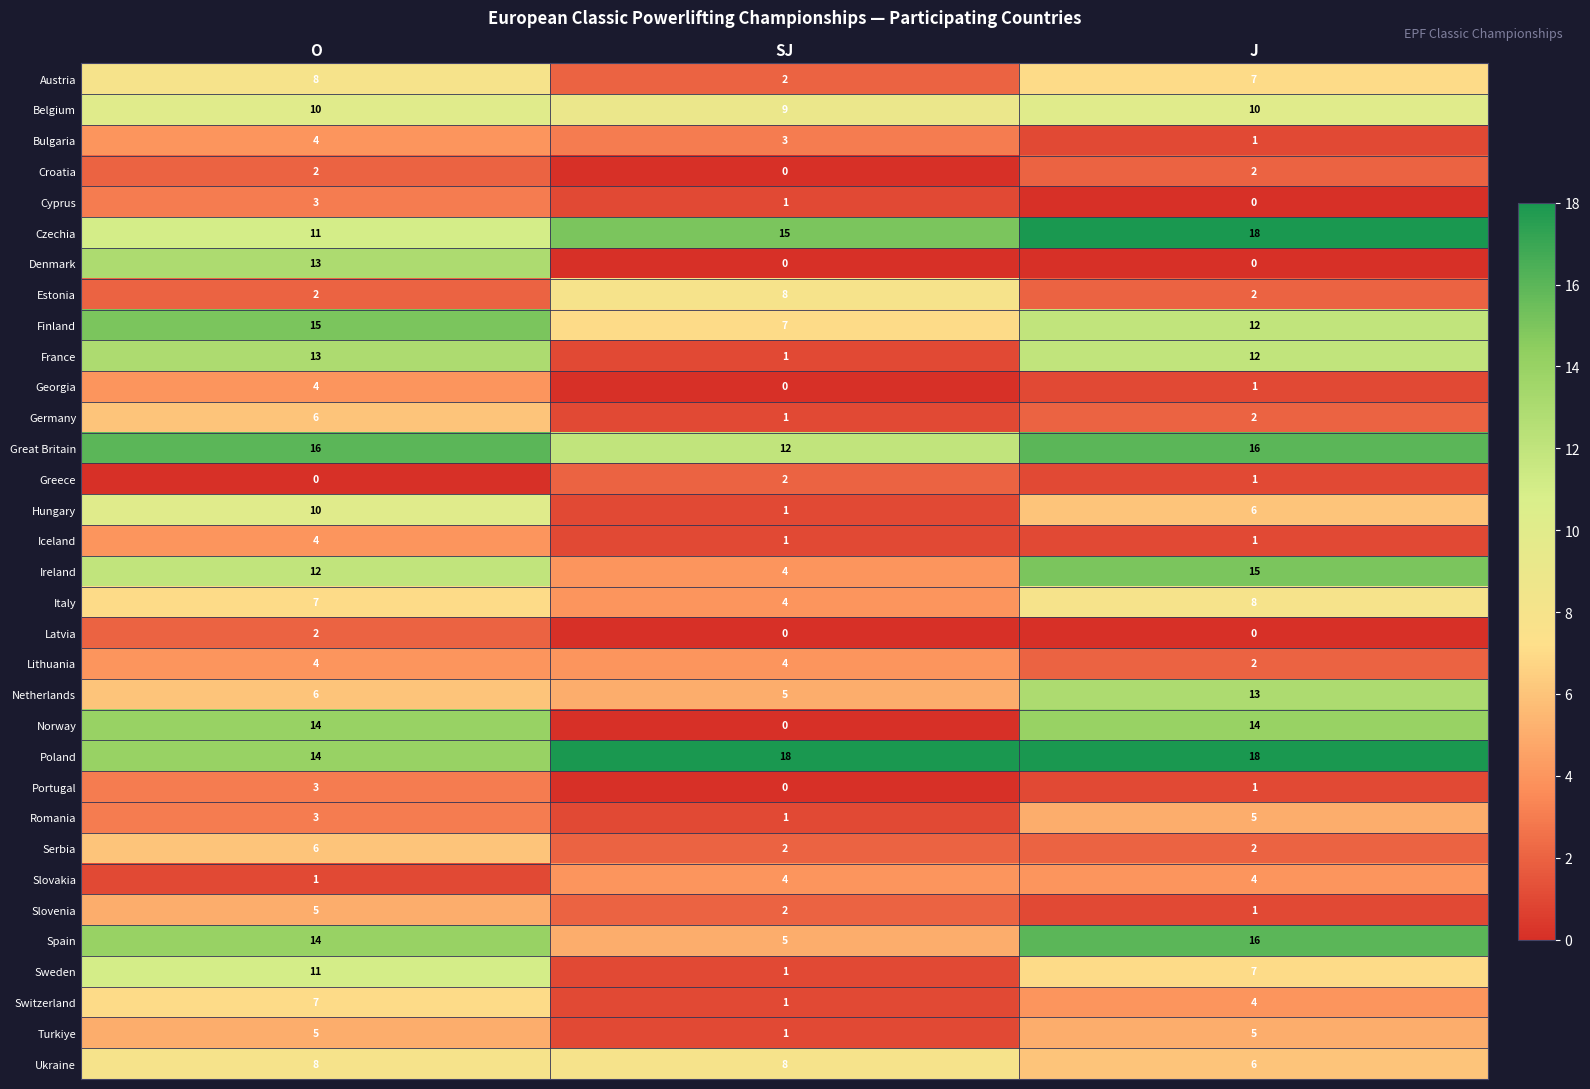

What is the sum of the Poland values at J and SJ?

36